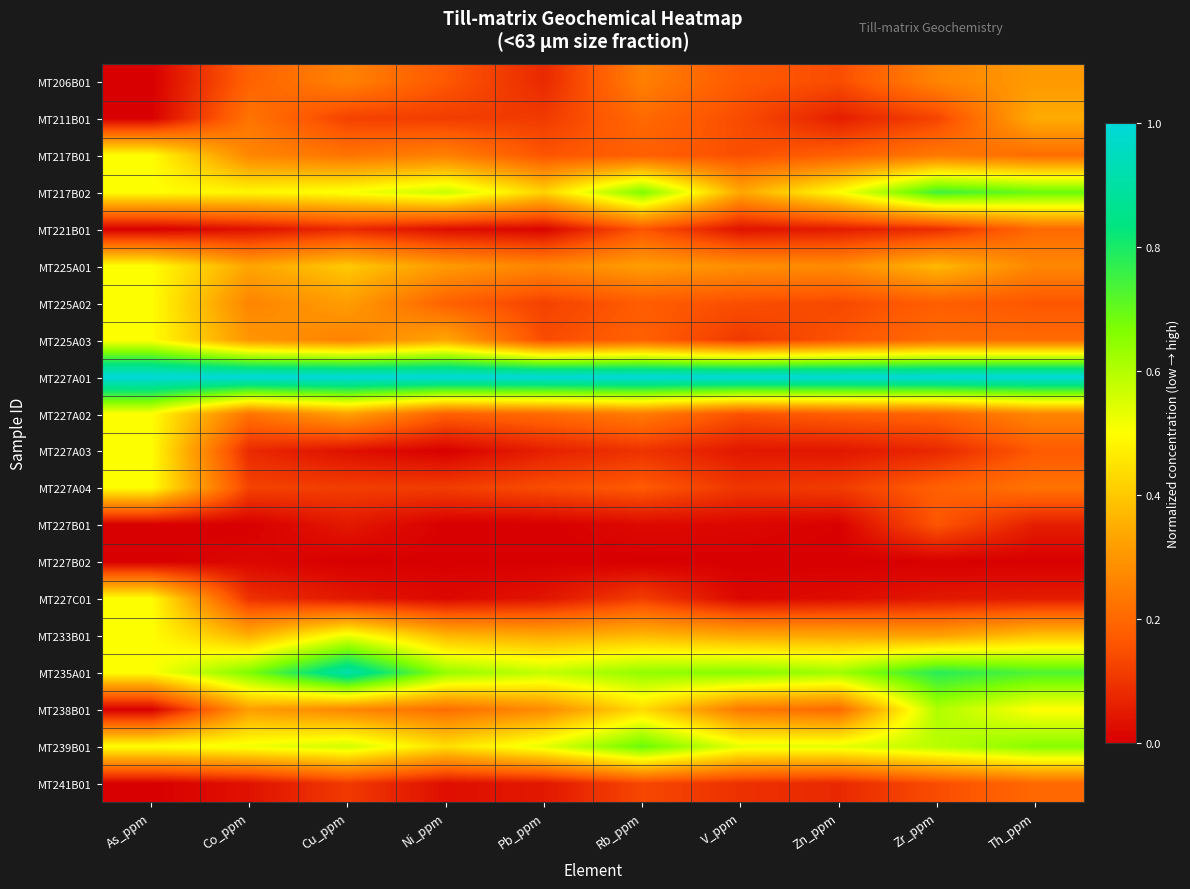

At how many categories does at least one series exceed 0?

10